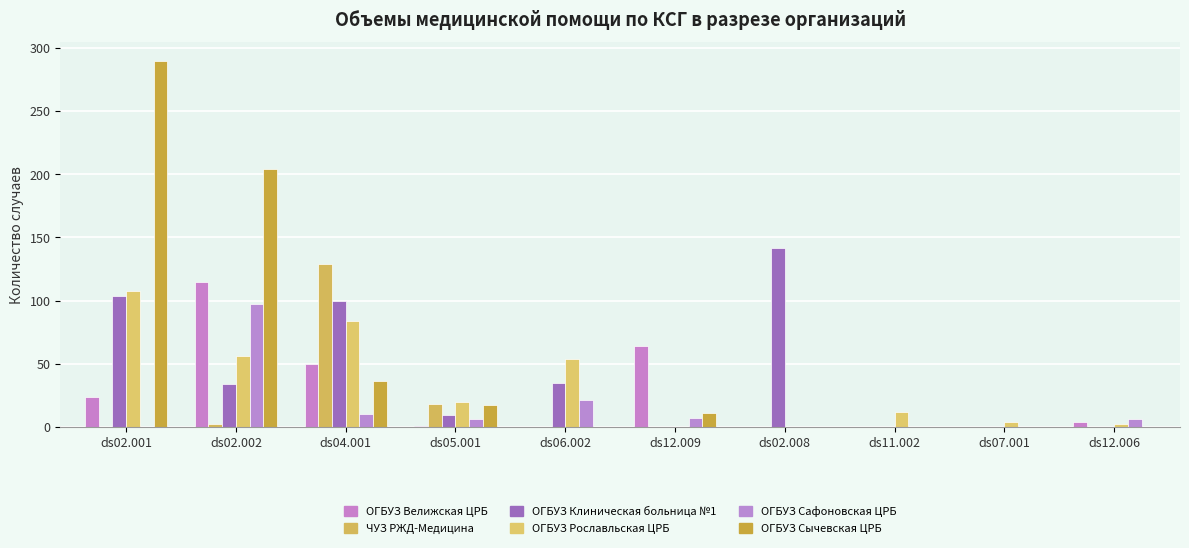

Are the bars horizontal?

No